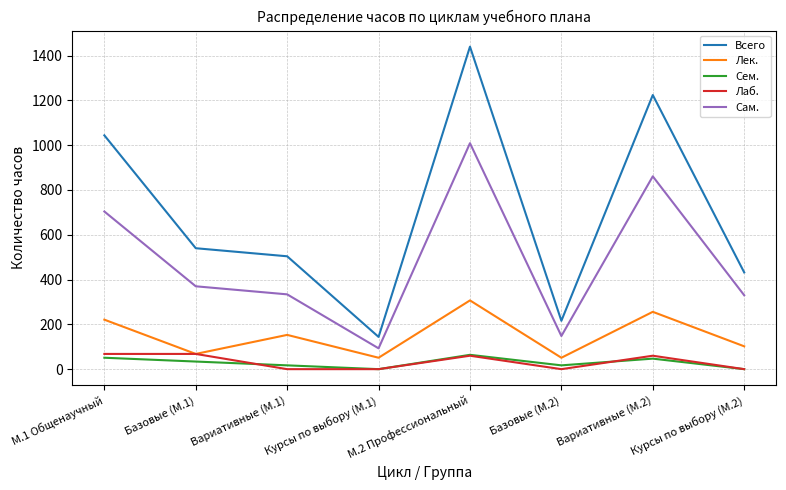

What value does the Всего series have at Базовые (М.2), to the nearest 50?

200